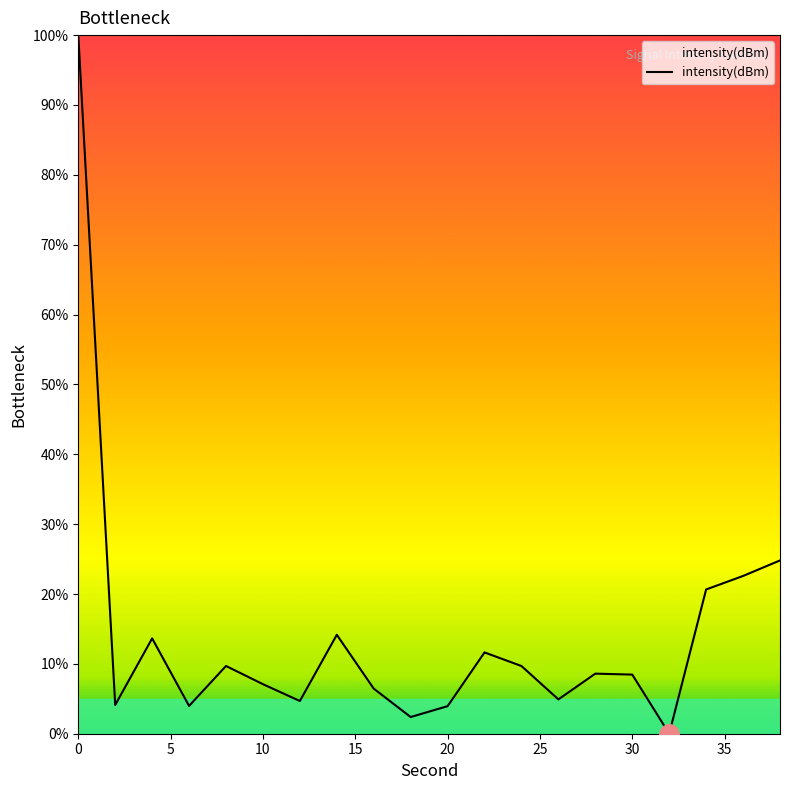

What is the difference between the maximum and minimum values?

100.0